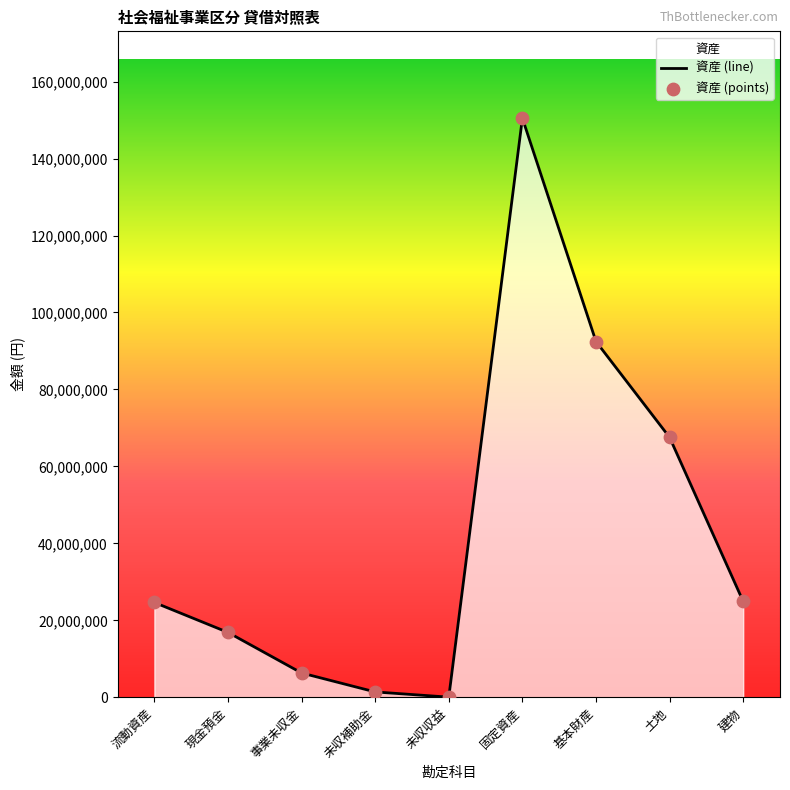

What is the change in value from 流動資産 to 未収収益?

-24597906